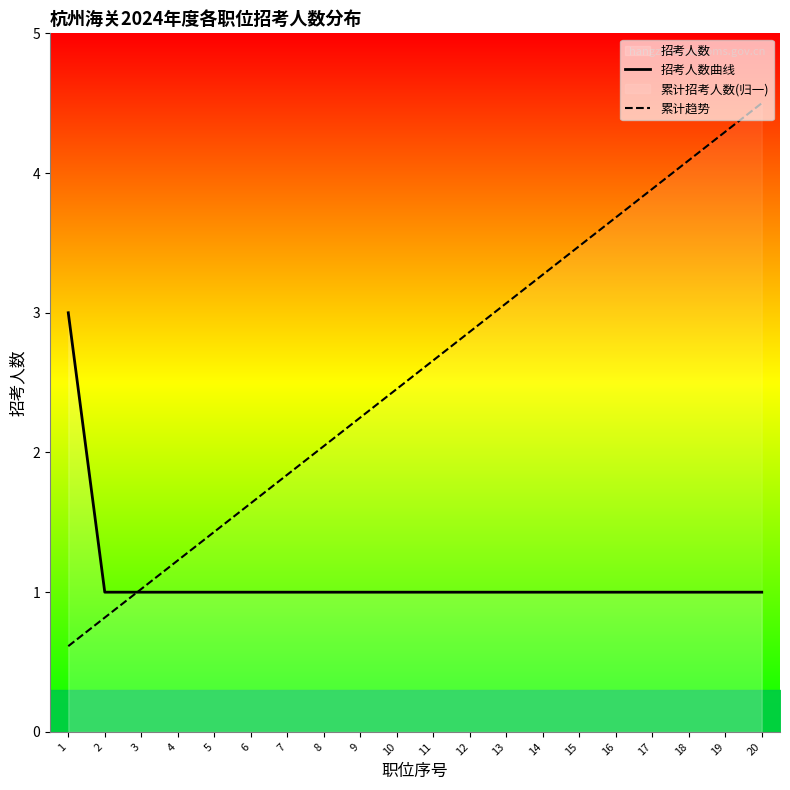

Reading left to right, transcribe all the data shown in this chart.

招考人数曲线: 1=3.0	2=1.0	3=1.0	4=1.0	5=1.0	6=1.0	7=1.0	8=1.0	9=1.0	10=1.0	11=1.0	12=1.0	13=1.0	14=1.0	15=1.0	16=1.0	17=1.0	18=1.0	19=1.0	20=1.0
累计趋势: 1=0.6	2=0.8	3=1.0	4=1.2	5=1.4	6=1.6	7=1.8	8=2.0	9=2.2	10=2.5	11=2.7	12=2.9	13=3.1	14=3.3	15=3.5	16=3.7	17=3.9	18=4.1	19=4.3	20=4.5